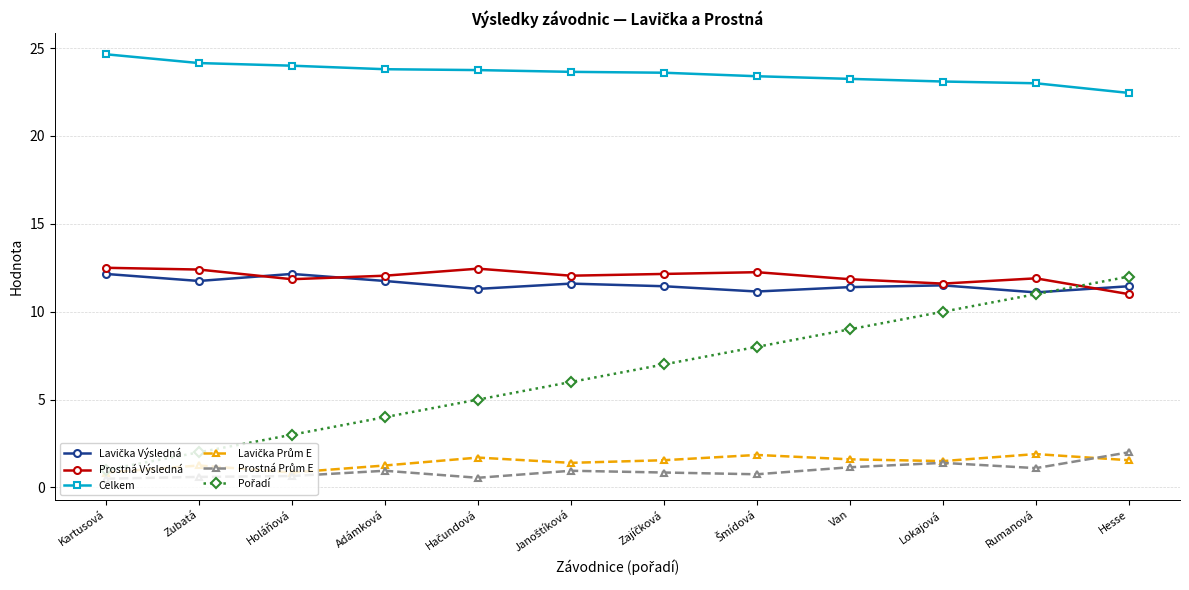

Is it true that Prostná Výsledná equals 4.1 at Adámková?

False